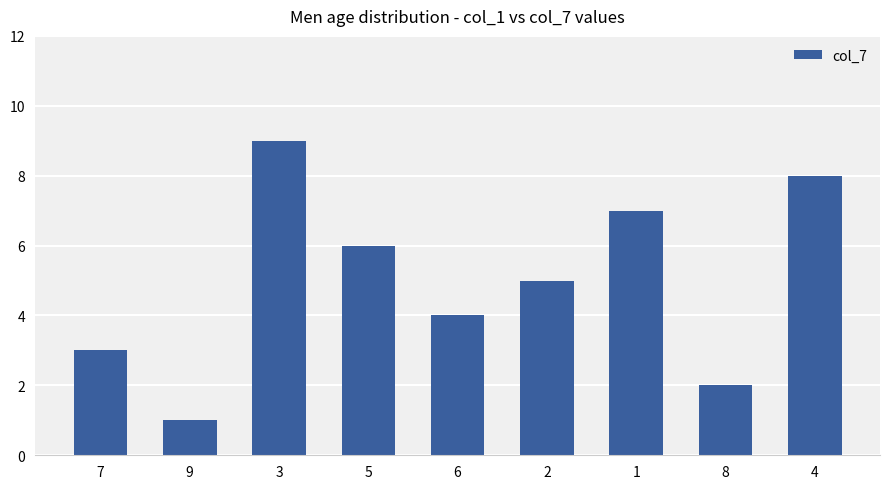

How many distinct data groups are displayed?

1